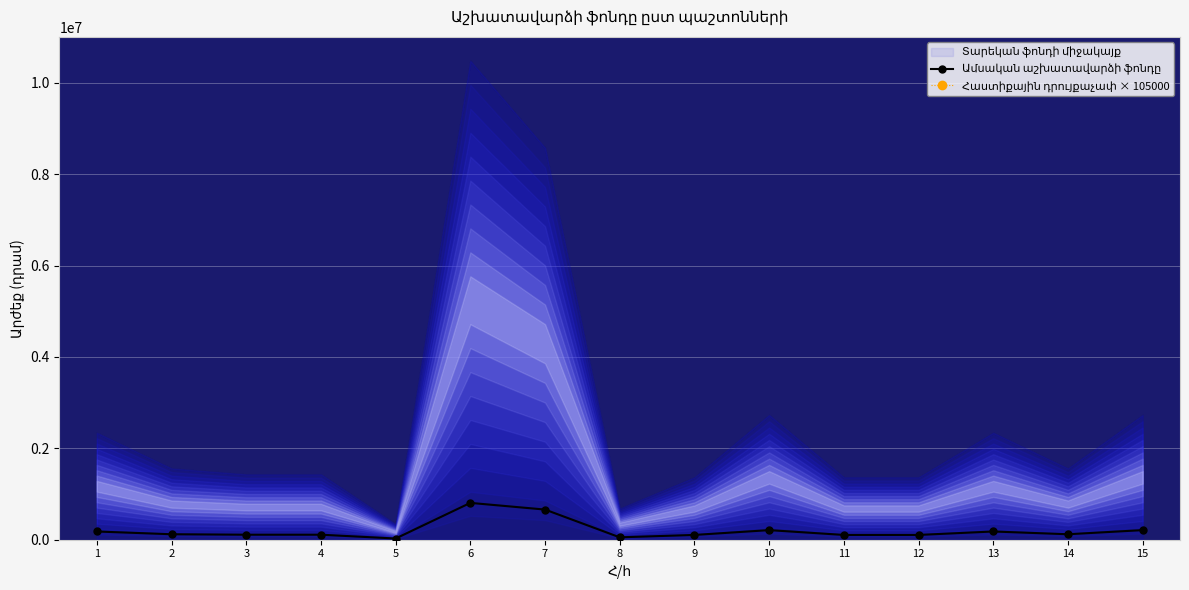

Where does the Հաստիքային դրույքաչափ × 105000 series first go above 11550000000?

1